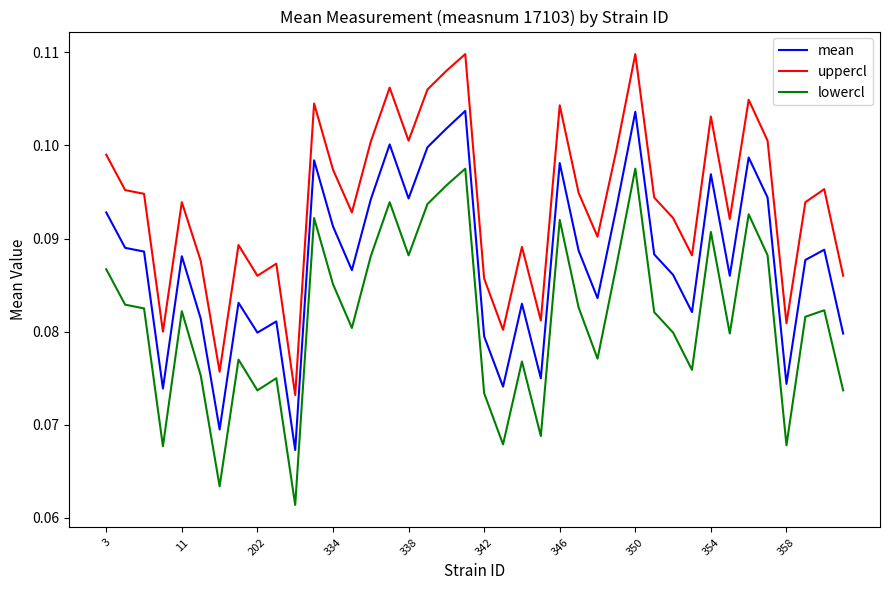

True or false: mean and lowercl intersect in this chart.

False